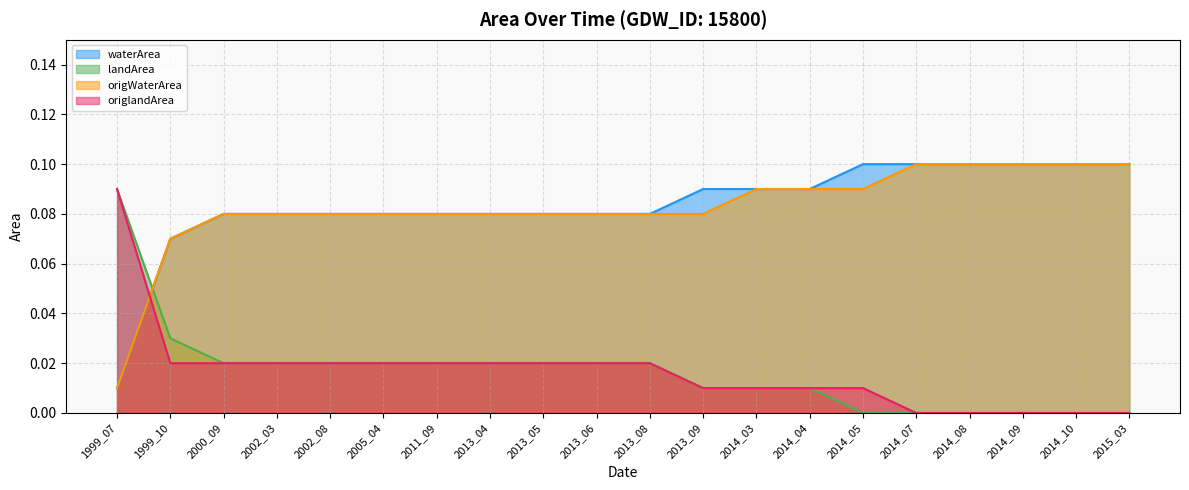

At which category is the sum across all series the highest?

2000_09